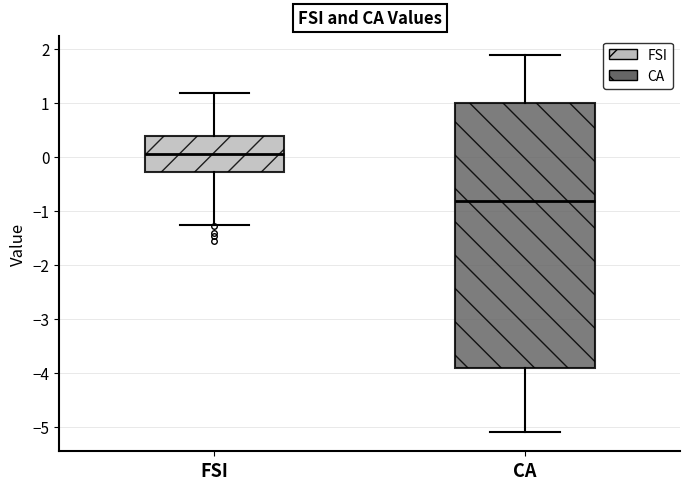

Where does the upper whisker of the box for FSI end on the y-axis? The values are not printed on the chart, so give them approximately, as read against the axis.

1.2